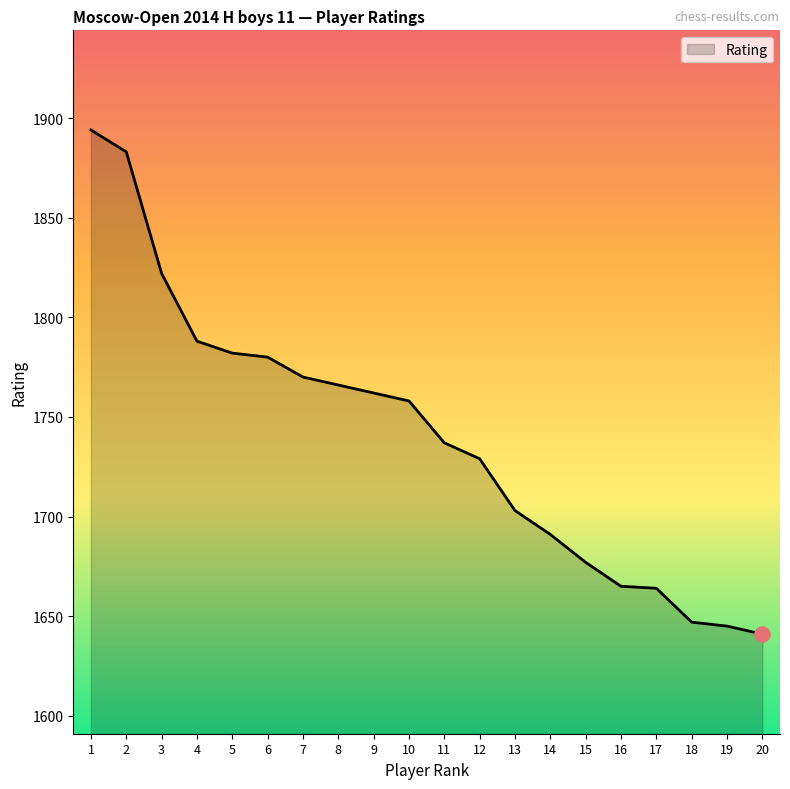

What is the change in value from 5 to 15?

-105